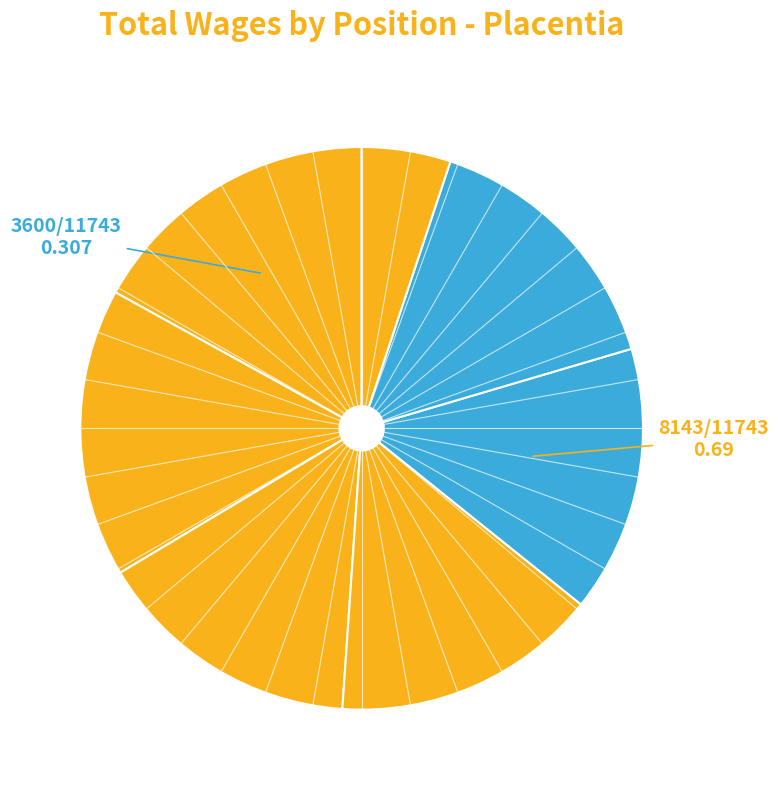

How many segments does this pie chart have?

7